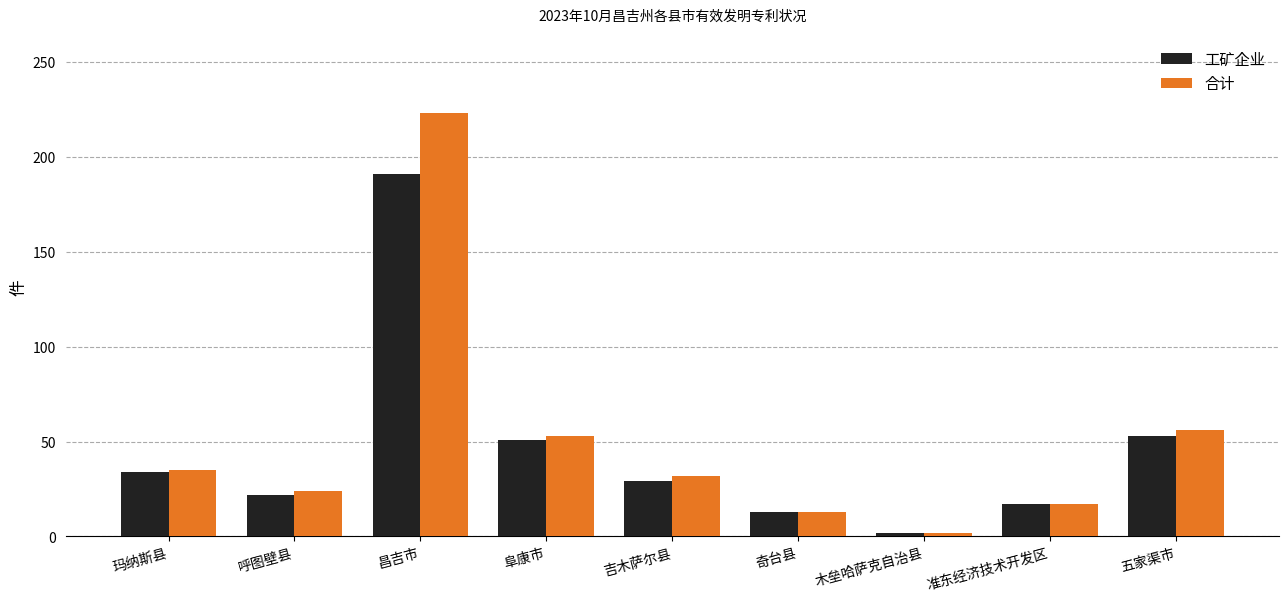

Where is 工矿企业 nearest to the value 96?

五家渠市